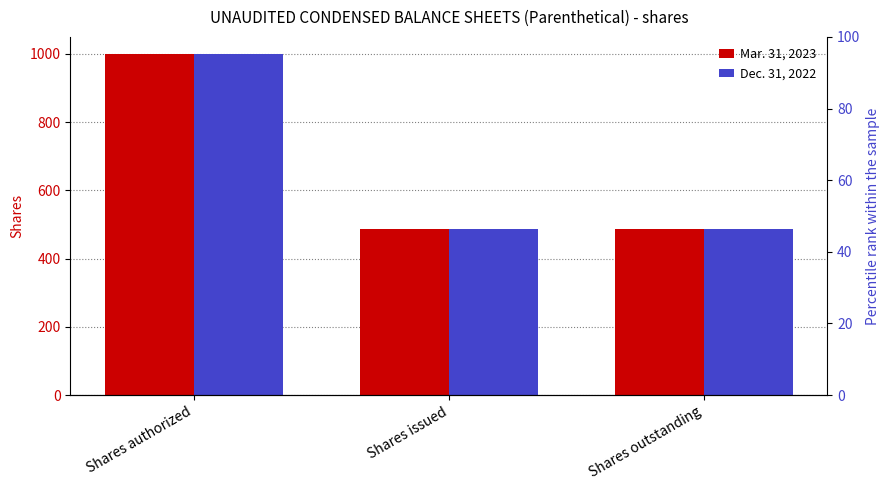

Reading left to right, list all the values displayed in this chart.

Mar. 31, 2023: Shares authorized=1000.0	Shares issued=486.5	Shares outstanding=486.5
Dec. 31, 2022: Shares authorized=1000.0	Shares issued=486.5	Shares outstanding=486.5